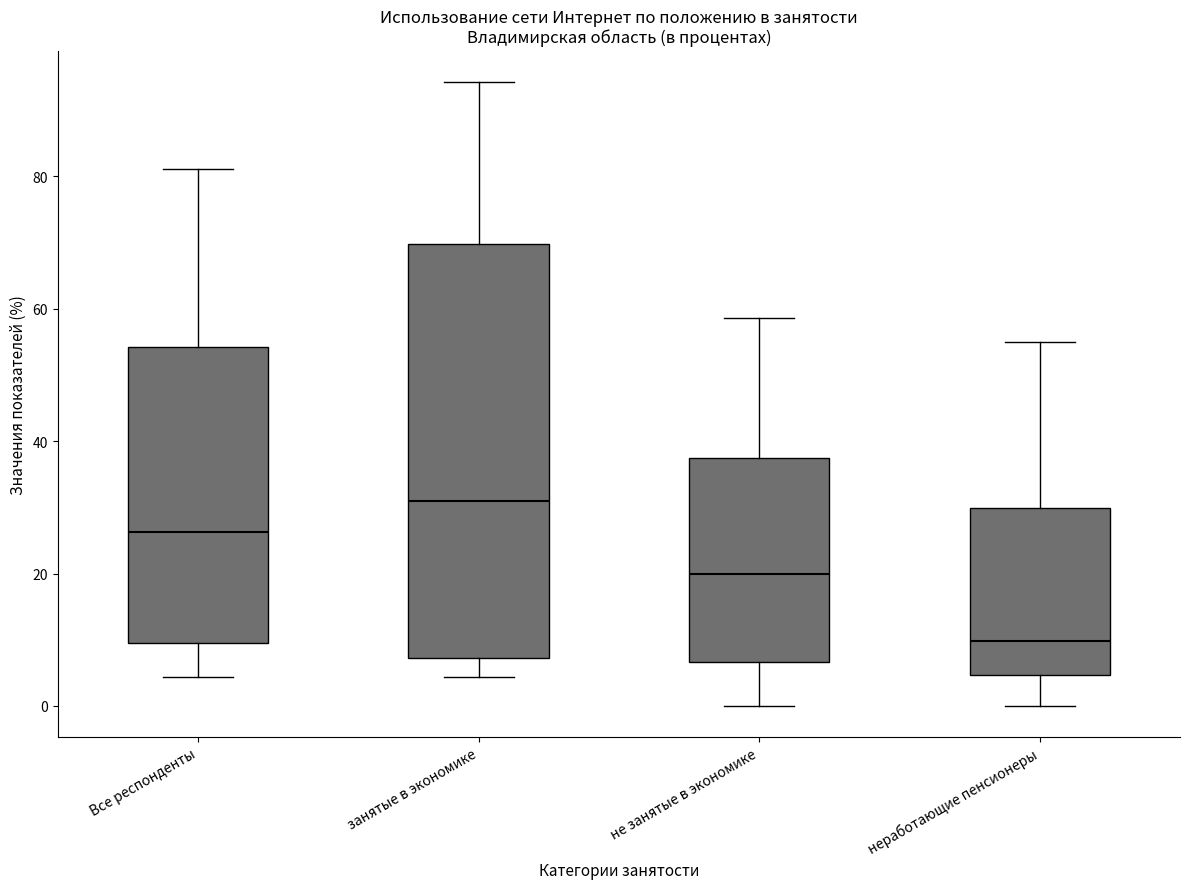

Comparing the boxes themselves (not the whiskers), which one is the tallest?

занятые в экономике